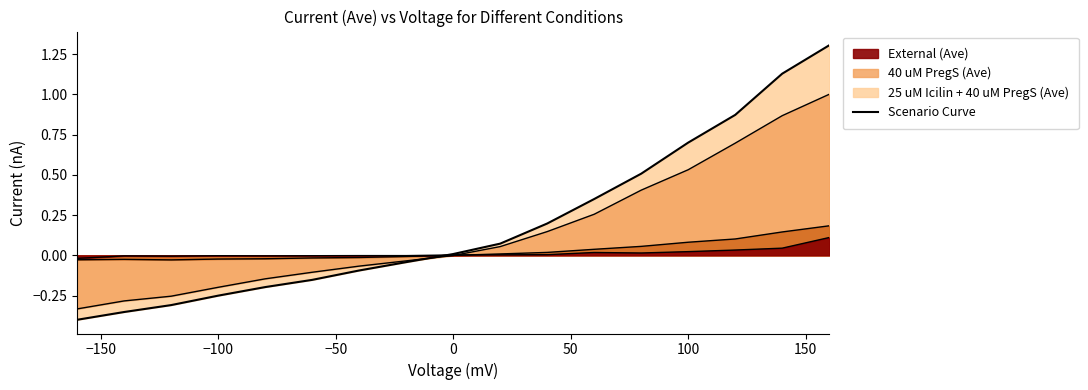

True or false: there are more than 1 points higher than both neighbors.

False